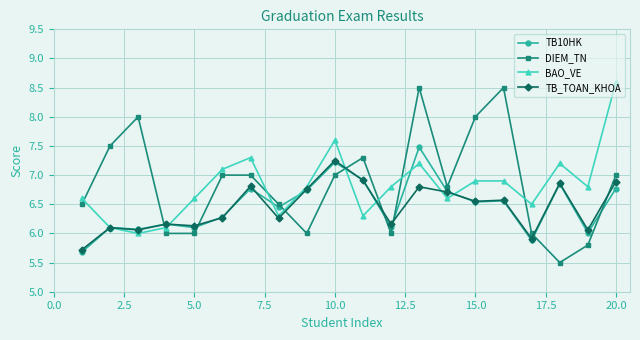

What is the minimum value shown in the chart?

5.5